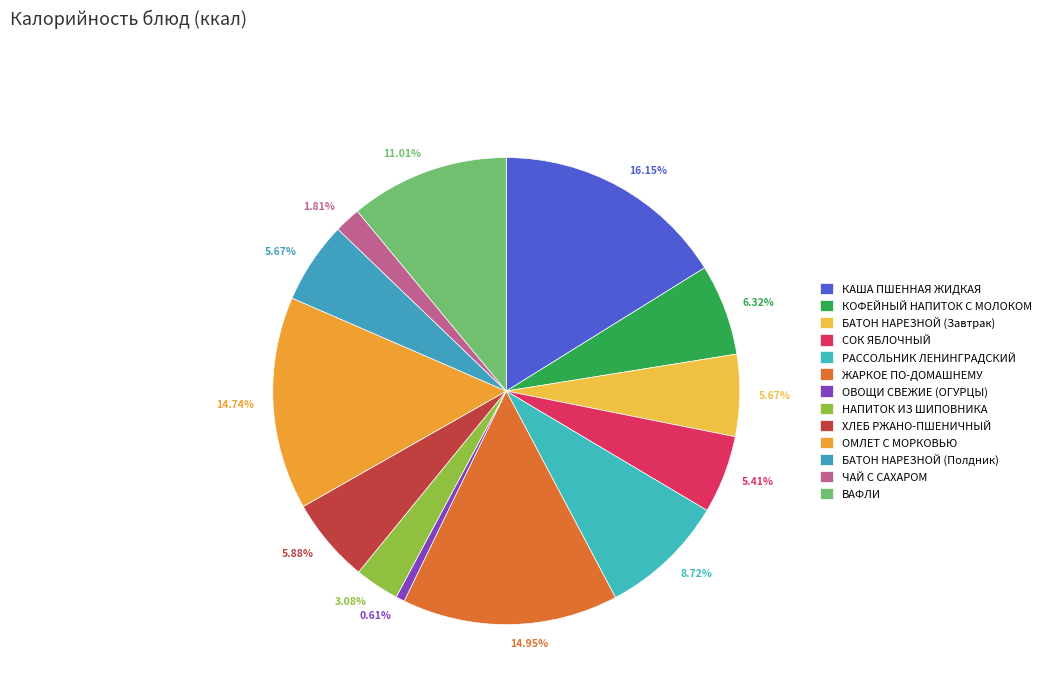

Count the number of slices in the pie.

13